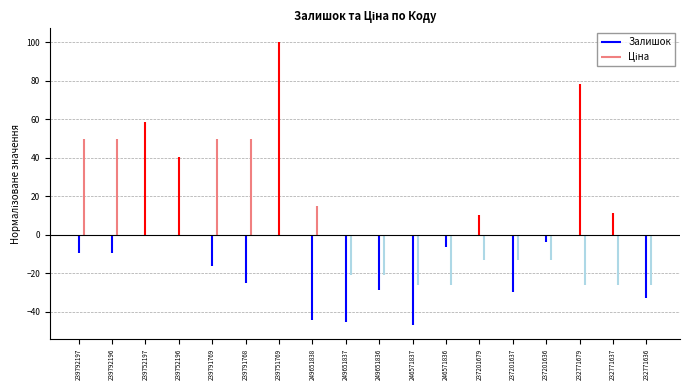

Is the value of Залишок at 239792196 greater than the value of Ціна at 239792196?

No